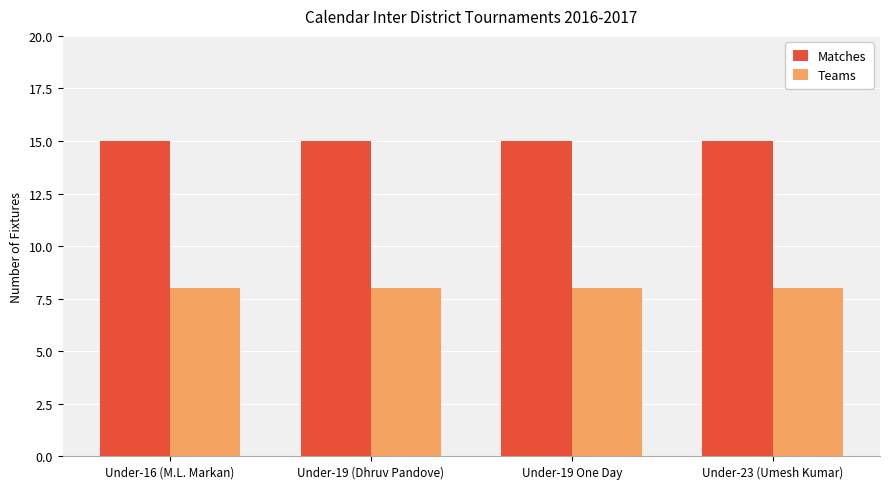

What position from the right is Under-19 (Dhruv Pandove)?

3